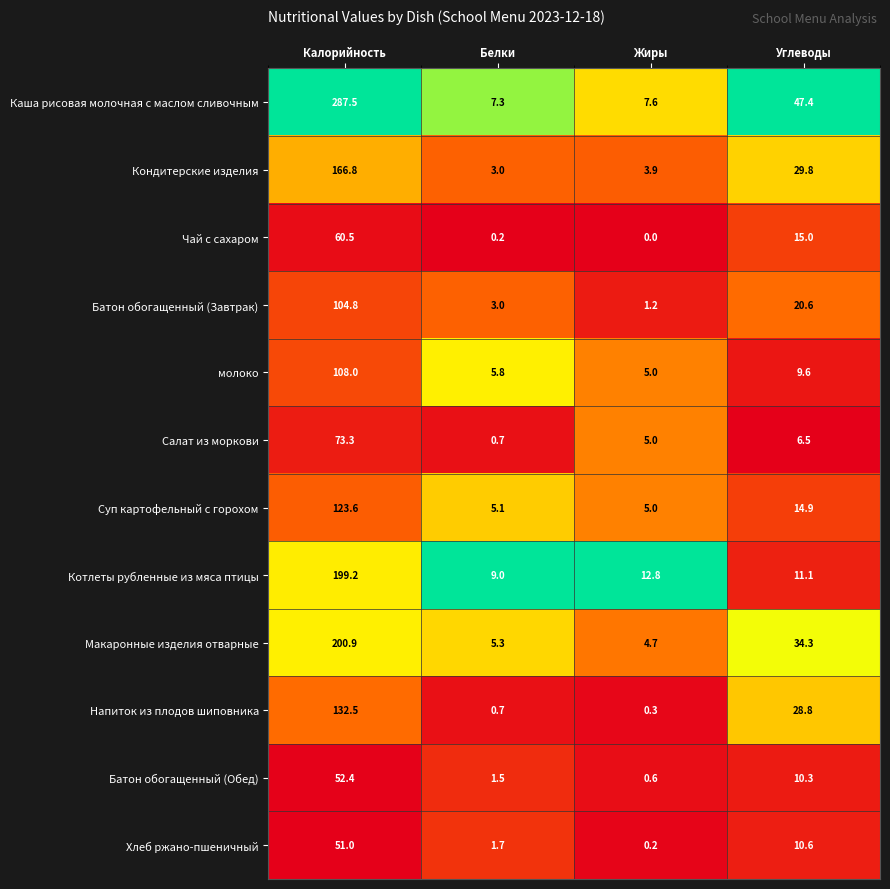

What is the greatest value displayed?

287.5